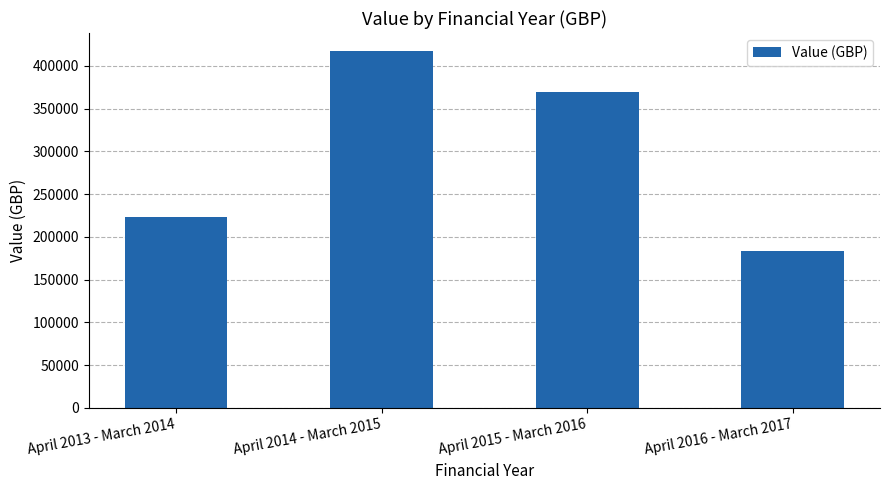

What is the label of the 2nd bar from the left?

April 2014 - March 2015